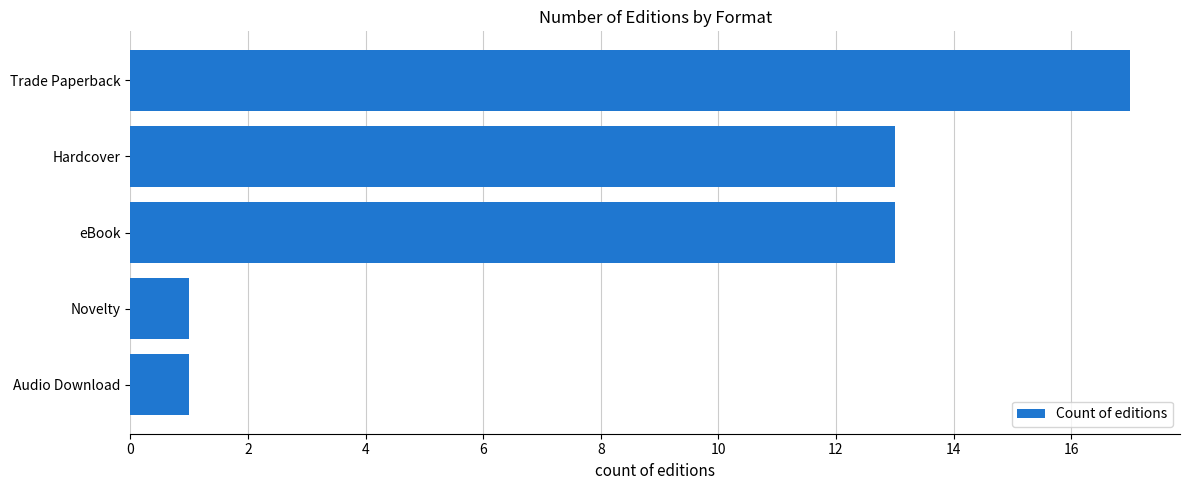

Reading bottom to top, extract all data points from this chart.

Audio Download=1	Novelty=1	eBook=13	Hardcover=13	Trade Paperback=17